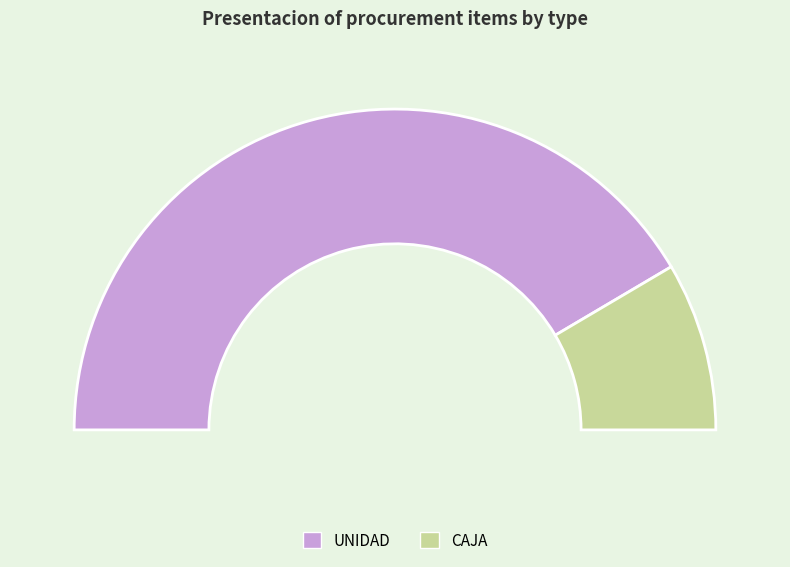

How many slices are in this pie chart?

2